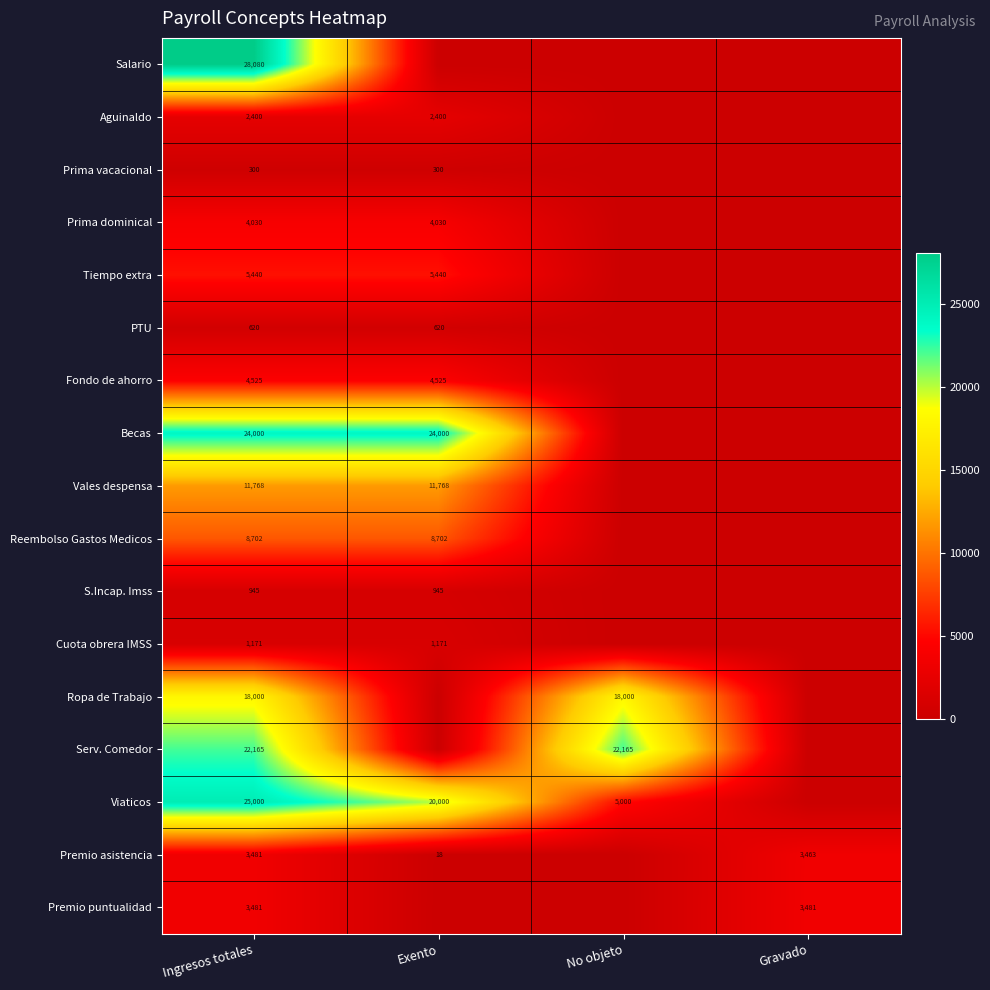

At which category is the sum across all series the highest?

Ingresos totales